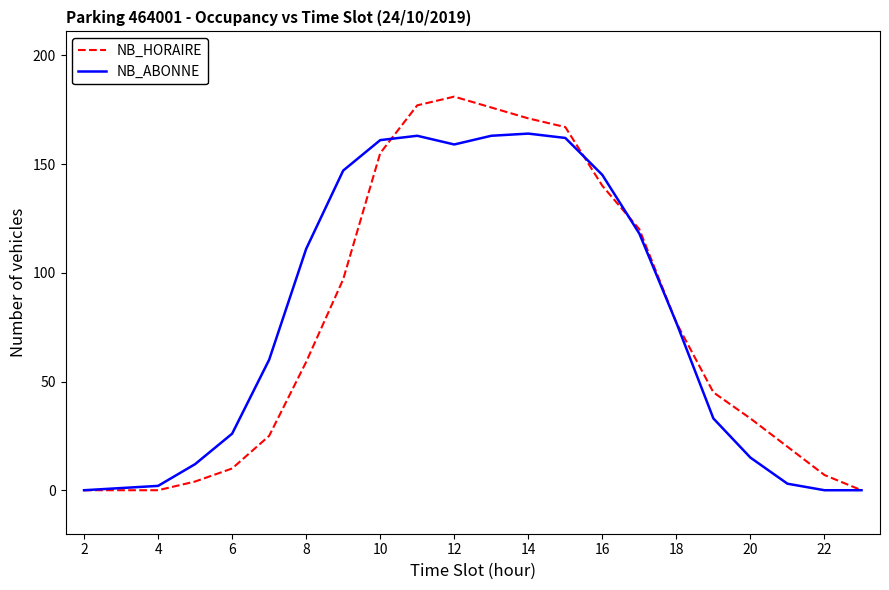

Reading right to left, transcribe all the data shown in this chart.

NB_HORAIRE: 0	7	20	33	45	77	120	140	167	171	176	181	177	155	97	59	25	10	4	0	0	0
NB_ABONNE: 0	0	3	15	33	77	118	145	162	164	163	159	163	161	147	111	60	26	12	2	1	0